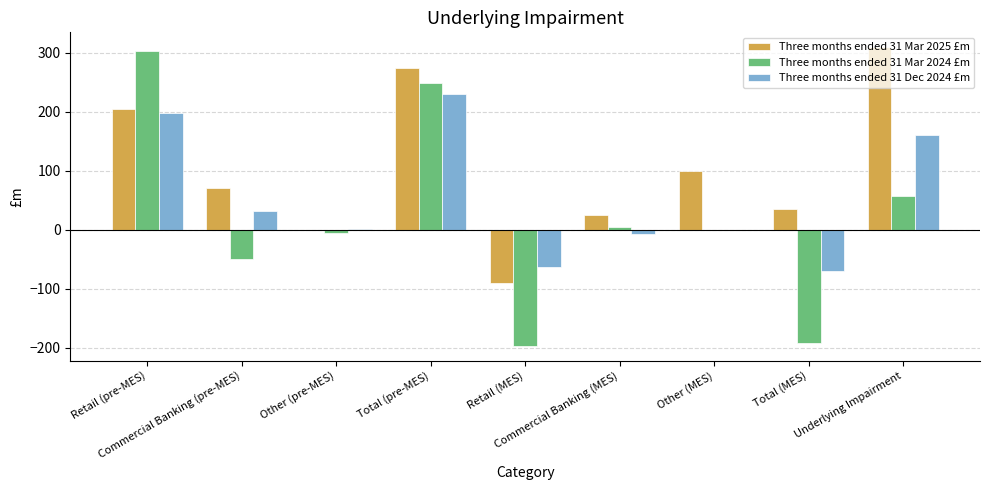

Which series has the largest total across all categories?

Three months ended 31 Mar 2025 £m